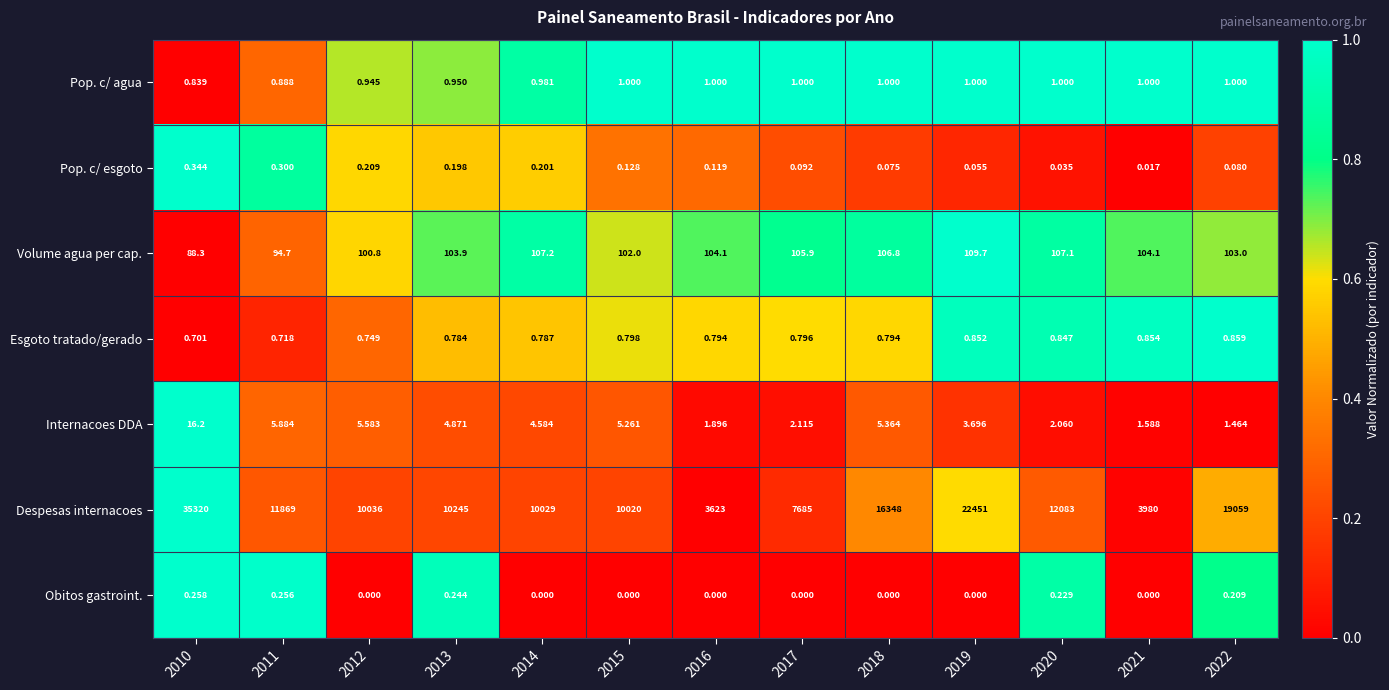

Which series has the largest total across all categories?

Despesas internacoes